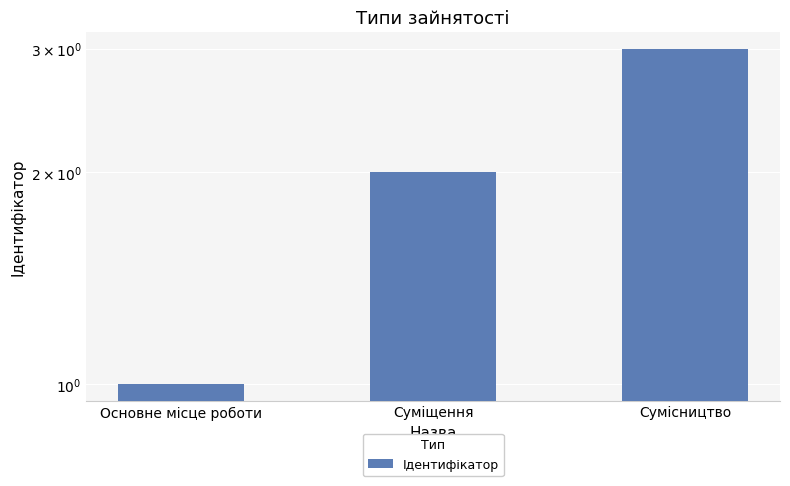

Reading right to left, list all the values displayed in this chart.

Сумісництво=3	Суміщення=2	Основне місце роботи=1